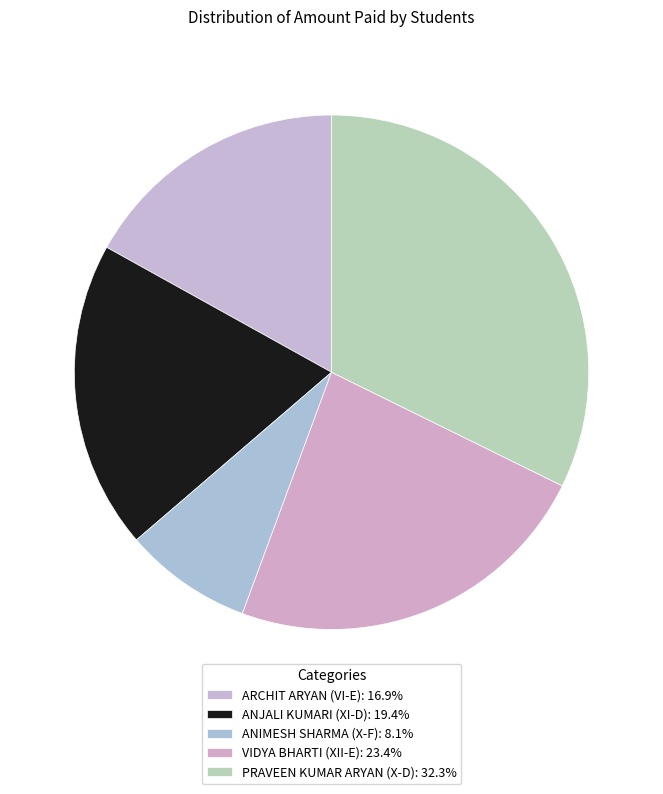

True or false: VIDYA BHARTI (XII-E) accounts for 38% of the total.

False